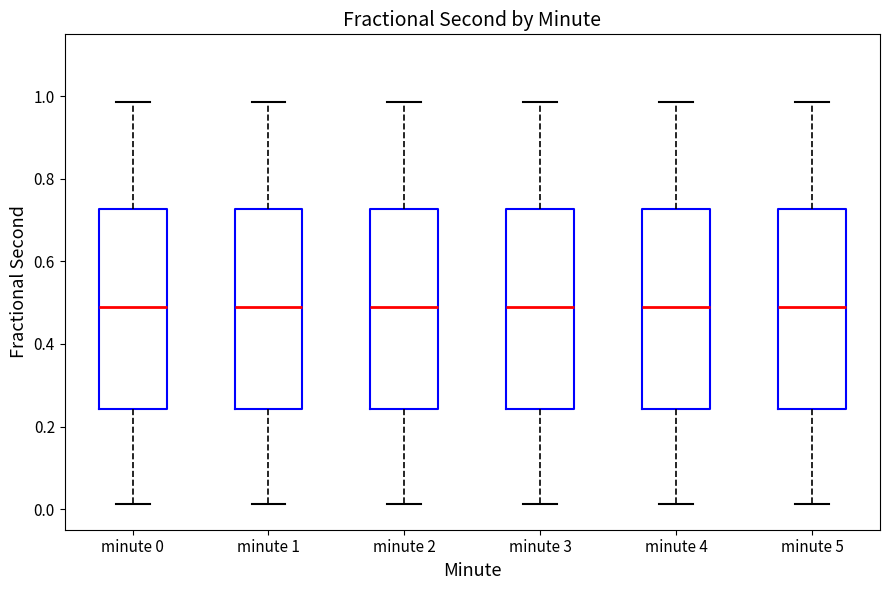

Reading left to right, read every box against the y-axis: the position of its median line, the range the box covers, and the ends of its whiskers. The values are not printed on the chart, so give them approximately, as read against the axis.

minute 0: median 0.48, box 0.24 to 0.72, whiskers 0.02 to 0.98
minute 1: median 0.48, box 0.24 to 0.72, whiskers 0.02 to 0.98
minute 2: median 0.48, box 0.24 to 0.72, whiskers 0.02 to 0.98
minute 3: median 0.48, box 0.24 to 0.72, whiskers 0.02 to 0.98
minute 4: median 0.48, box 0.24 to 0.72, whiskers 0.02 to 0.98
minute 5: median 0.48, box 0.24 to 0.72, whiskers 0.02 to 0.98